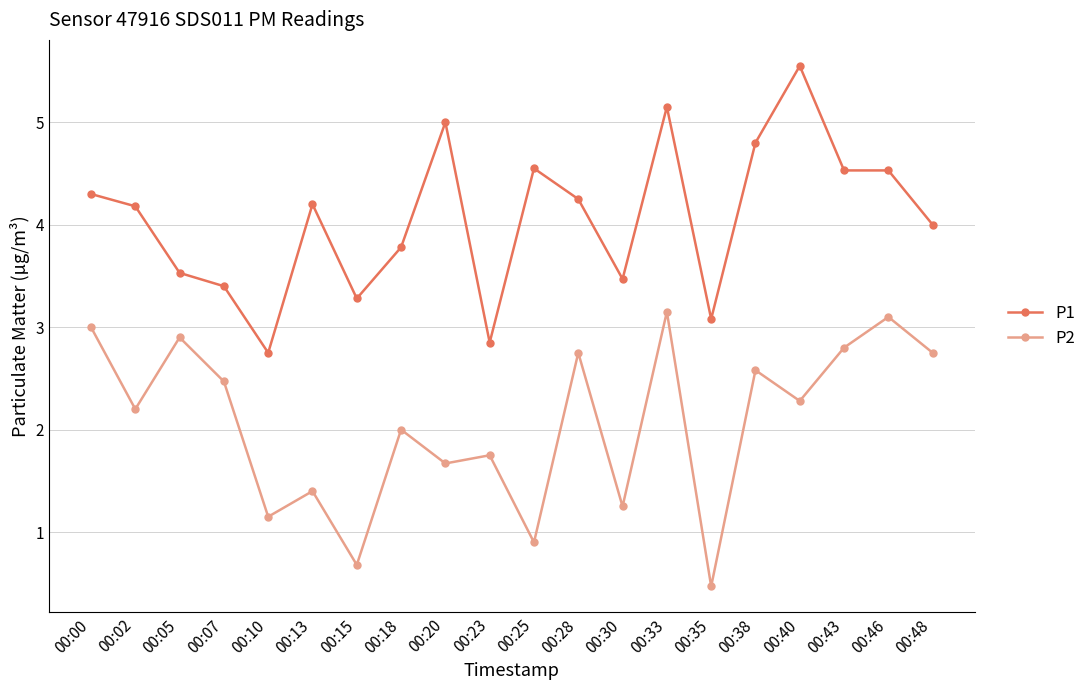

Where does the P2 series first go above 2?

00:00